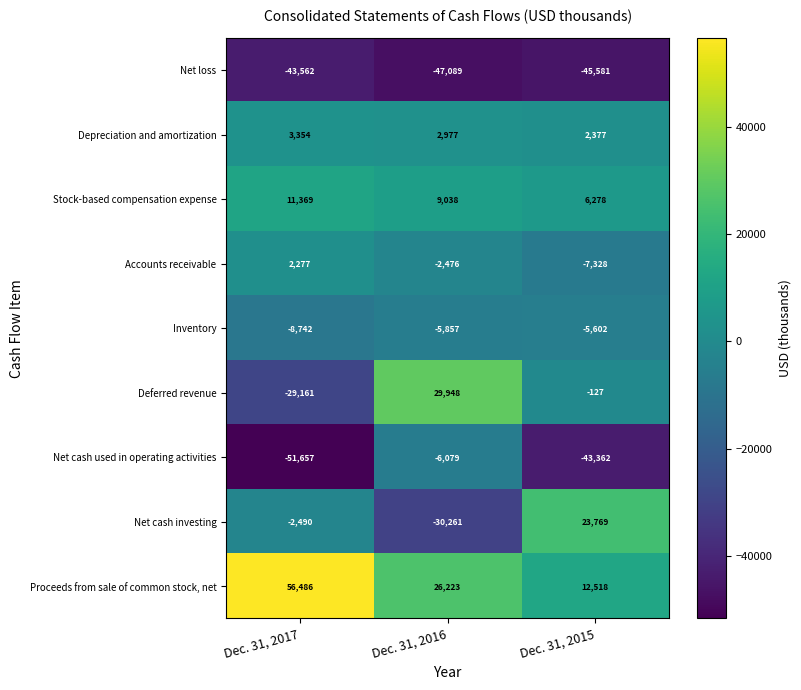

Which category has the lowest value across all series?

Dec. 31, 2017